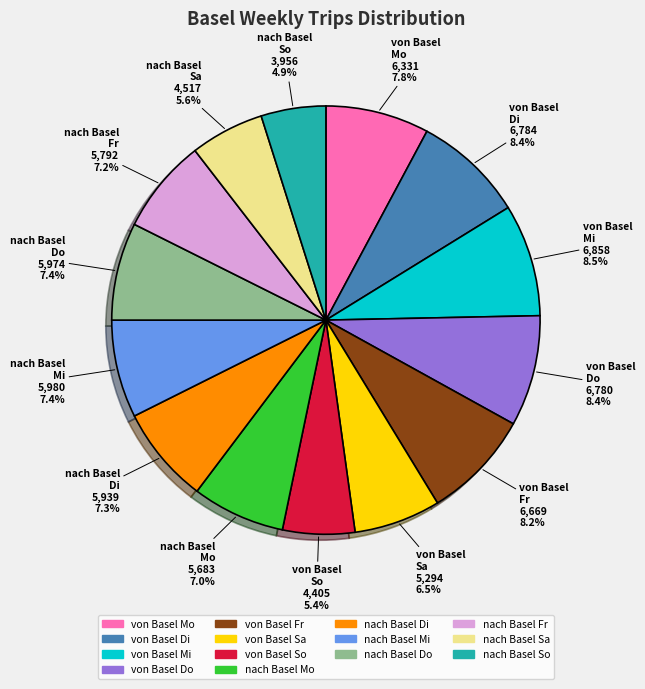

Does any single category account for the majority?

No